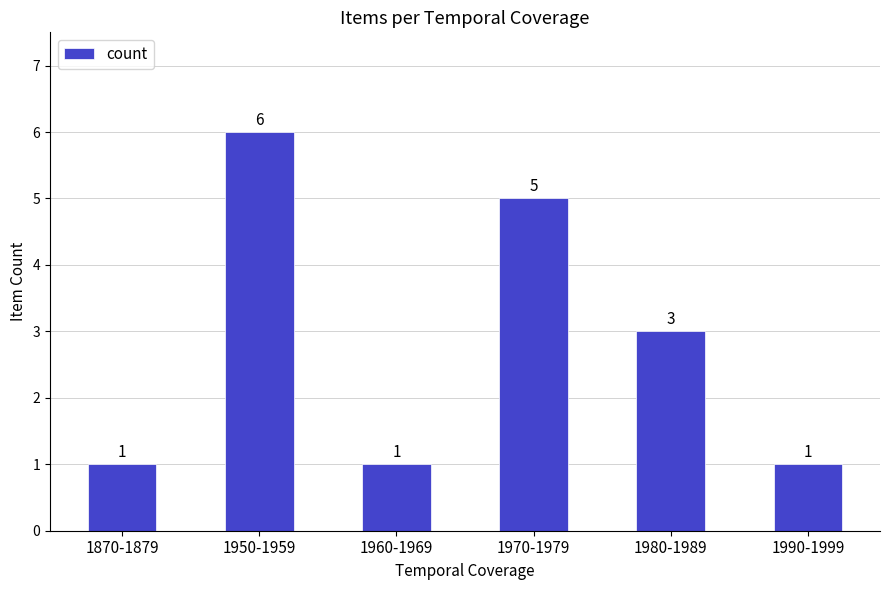

The chart shows a value of 3 at 1980-1989. True or false?

True